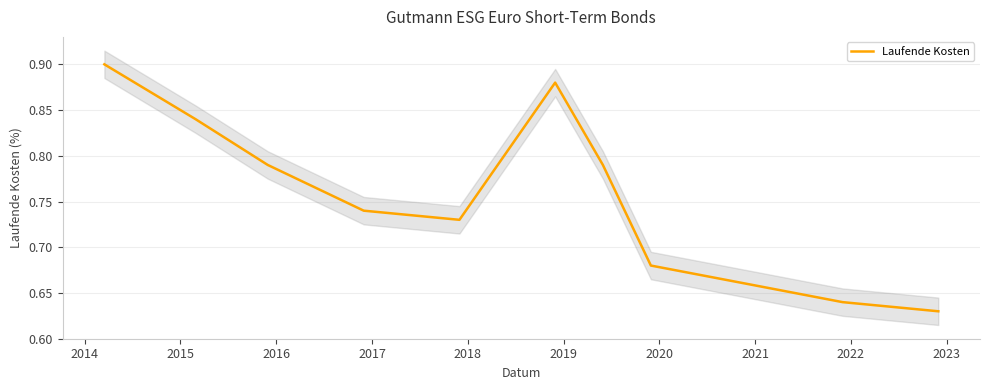

Reading right to left, list all the values displayed in this chart.

2023=0.6	2022=0.6	2021=0.7	2020=0.7	2019=0.8	2018=0.9	2017=0.7	2016=0.7	2015=0.8	2014=0.8	2013=0.9